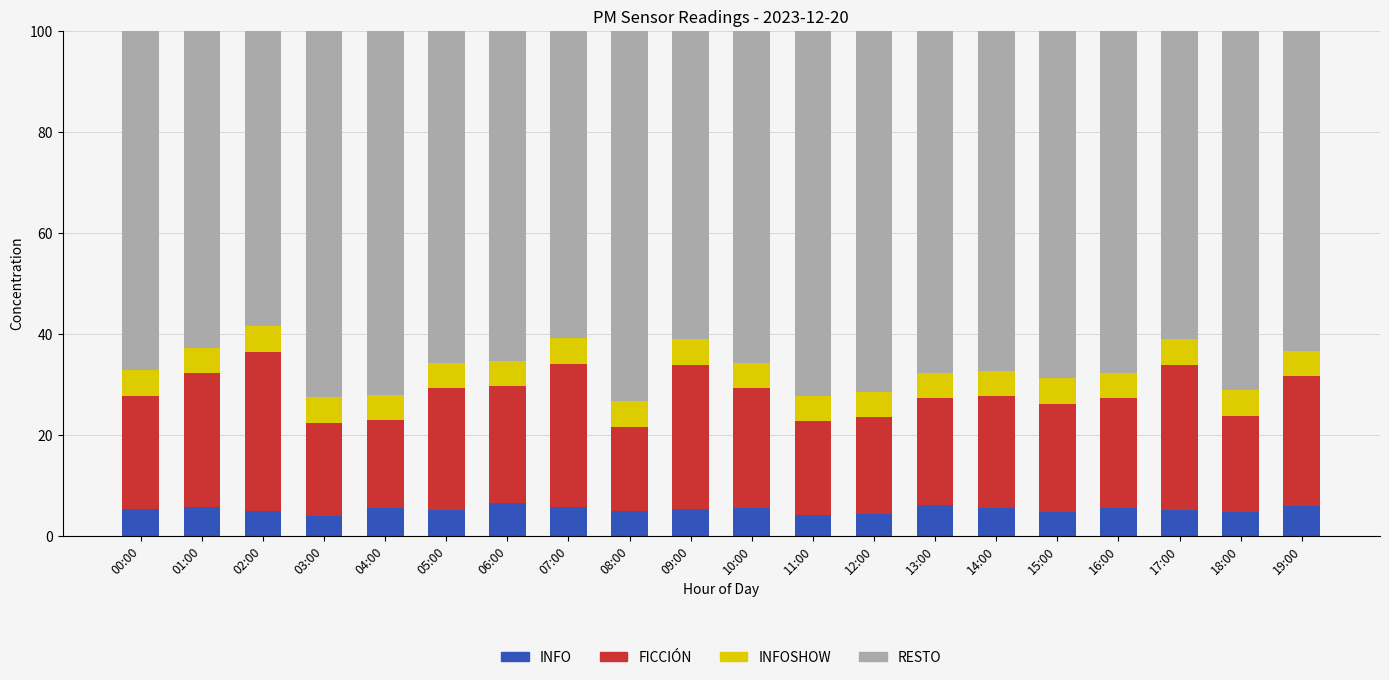

What is the highest value of the INFO series?

6.4